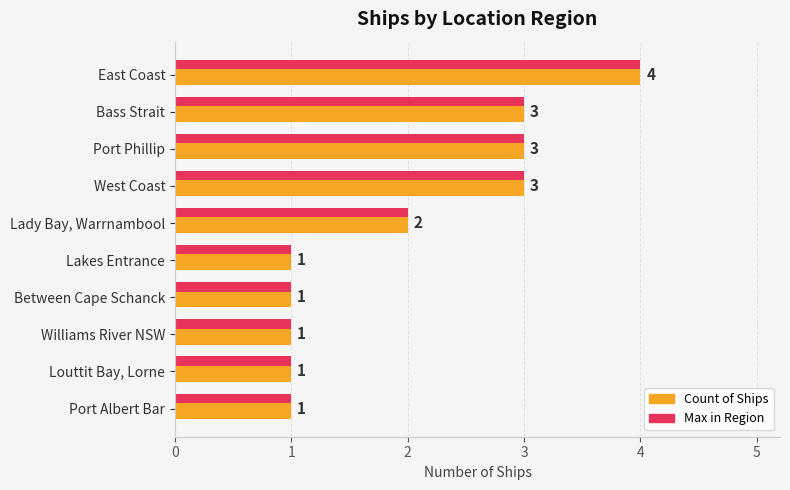

What is the highest value of the Max in Region series?

4